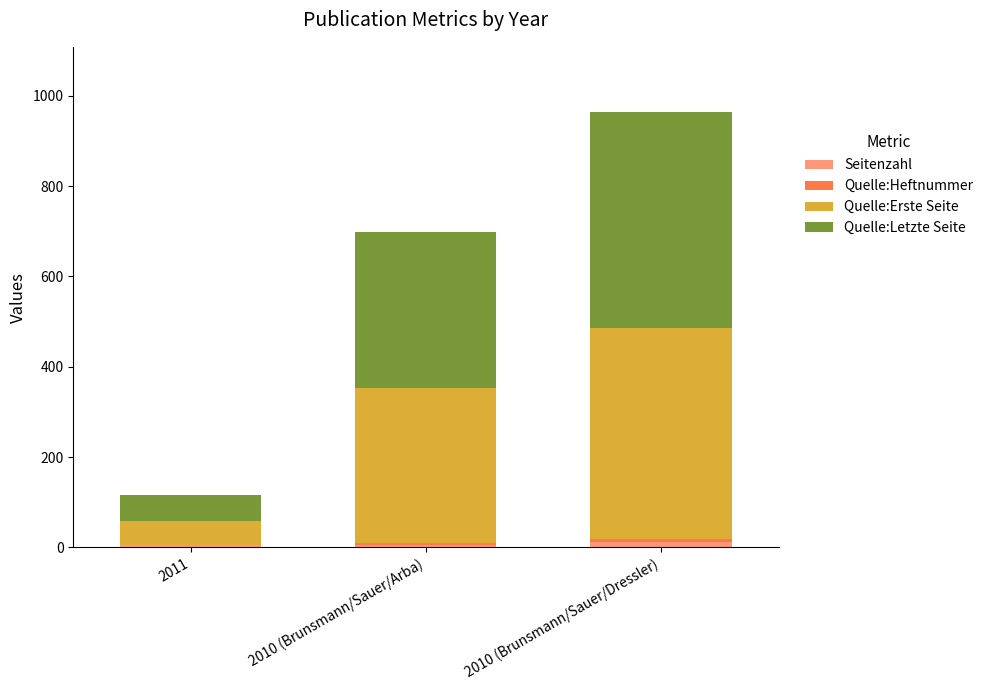

What is the sum of all Seitenzahl values?

23